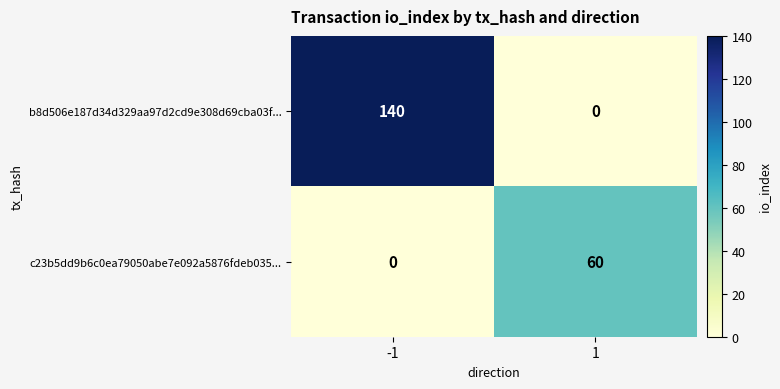

Rank the series by their maximum value, from lowest to highest.

c23b5dd9b6c0ea79050abe7e092a5876fdeb035..., b8d506e187d34d329aa97d2cd9e308d69cba03f...